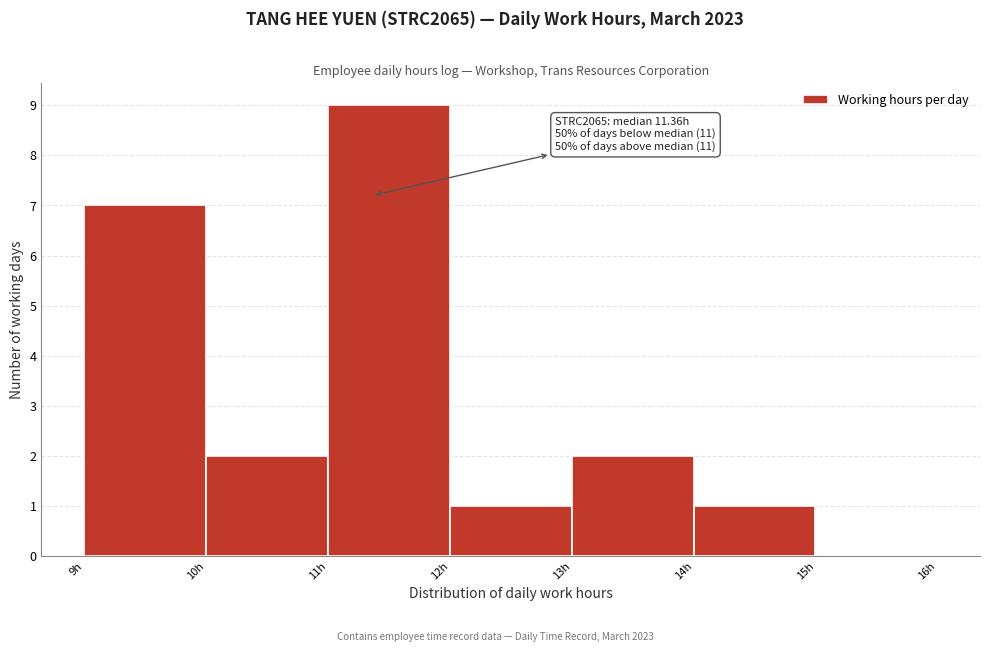

Which range on the x-axis has the tallest bar?

11 to 12